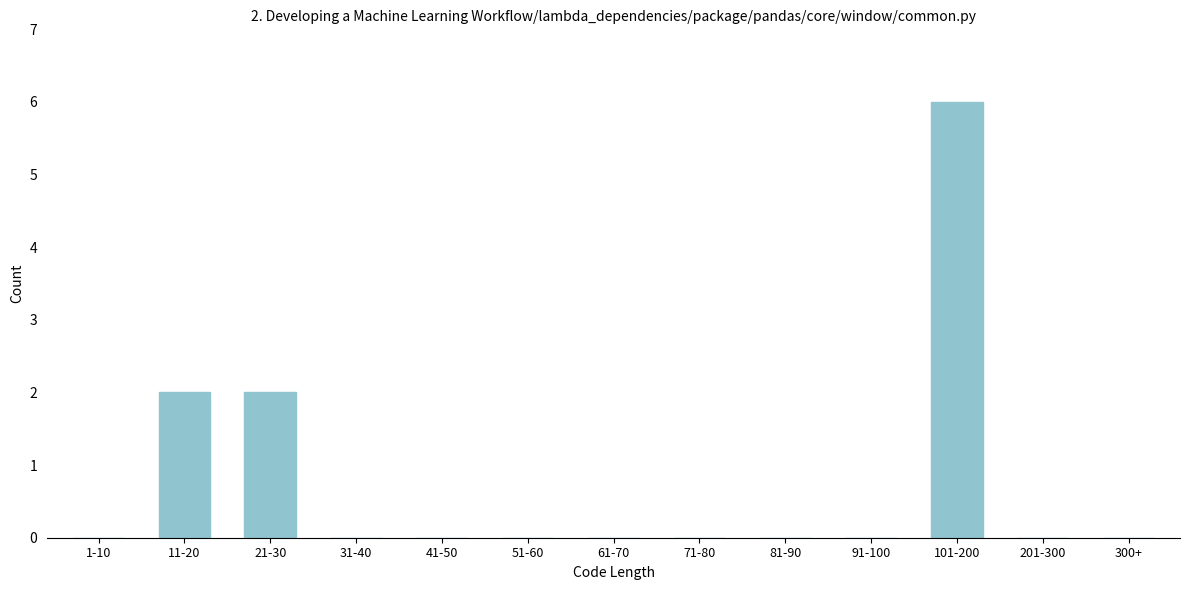

Reading left to right, what are all the values shown in this chart?

1-10=0	11-20=2	21-30=2	31-40=0	41-50=0	51-60=0	61-70=0	71-80=0	81-90=0	91-100=0	101-200=6	201-300=0	300+=0